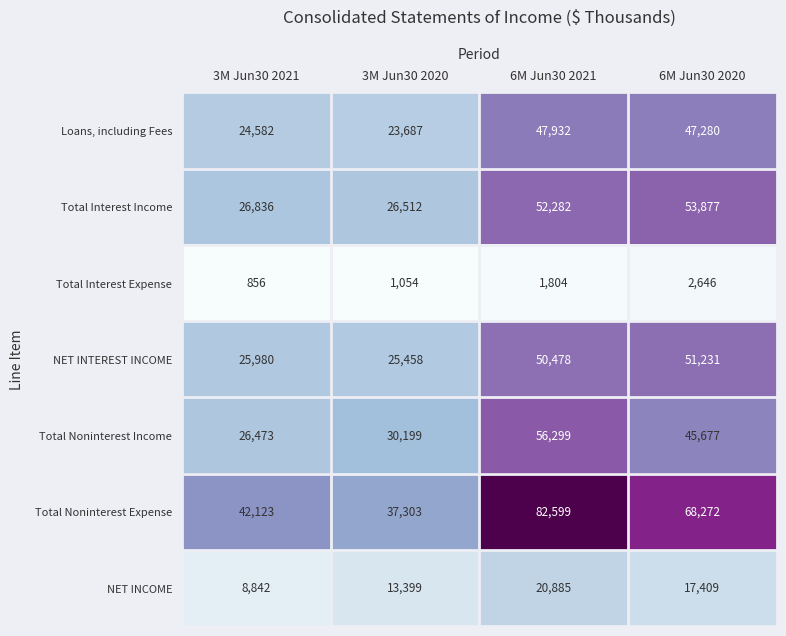

What is the total value across all series at 3M Jun30 2021?

155692